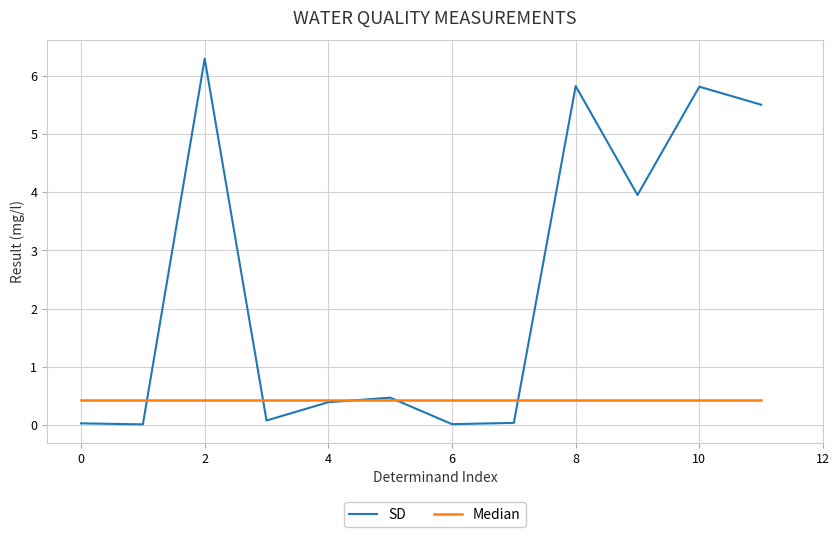

At how many categories does at least one series exceed 2?

5